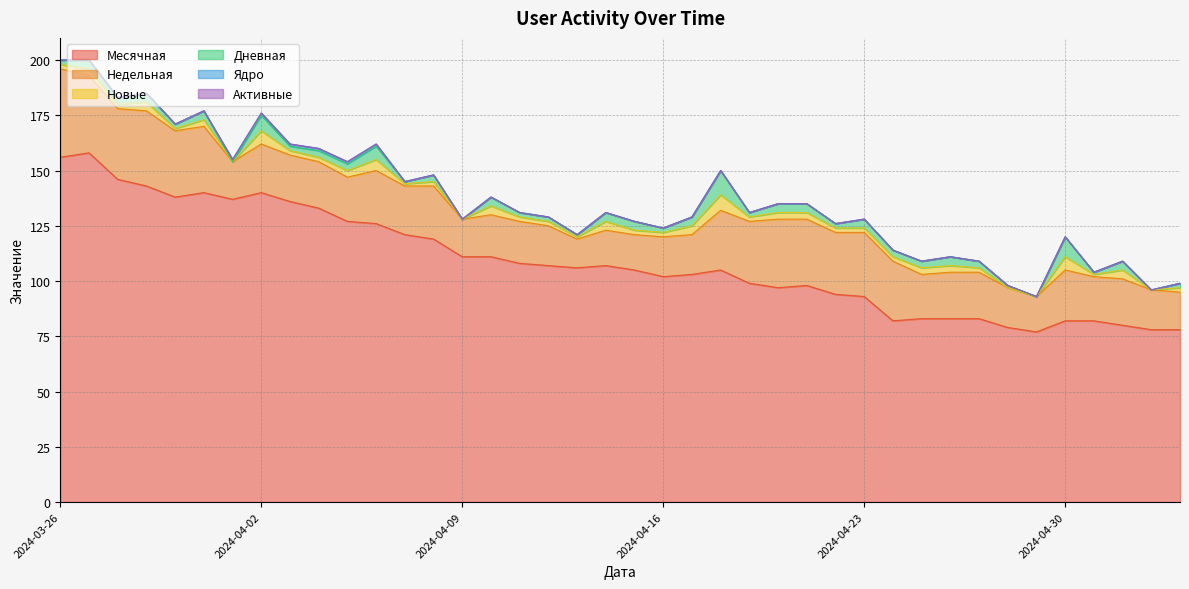

What is the maximum value for Месячная?

158